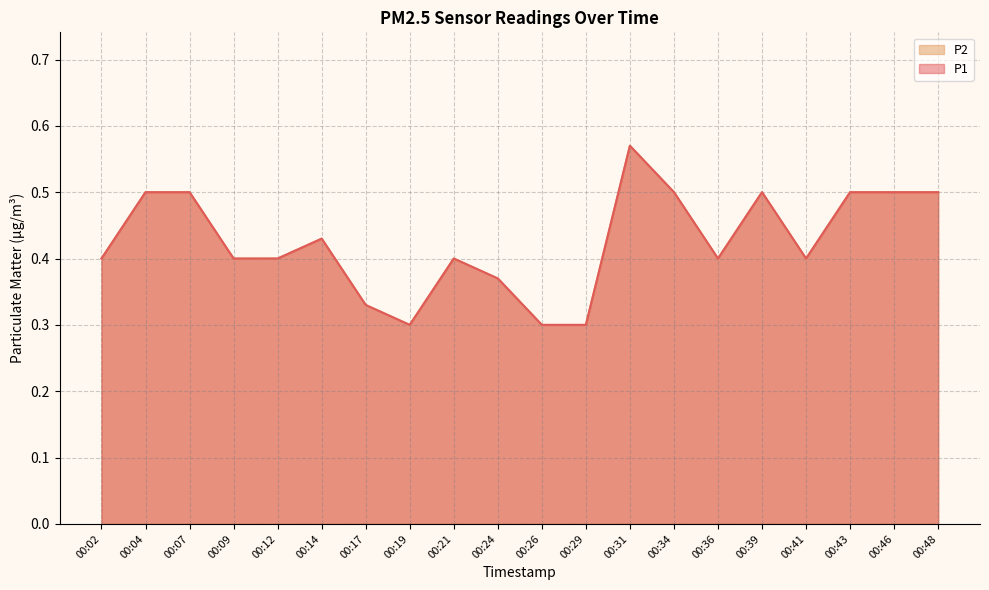

How many series are shown in this chart?

2